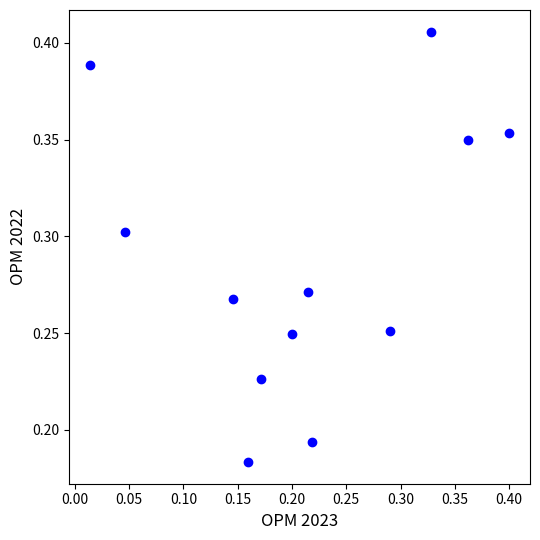

How many points are shown in the scatter plot?

12